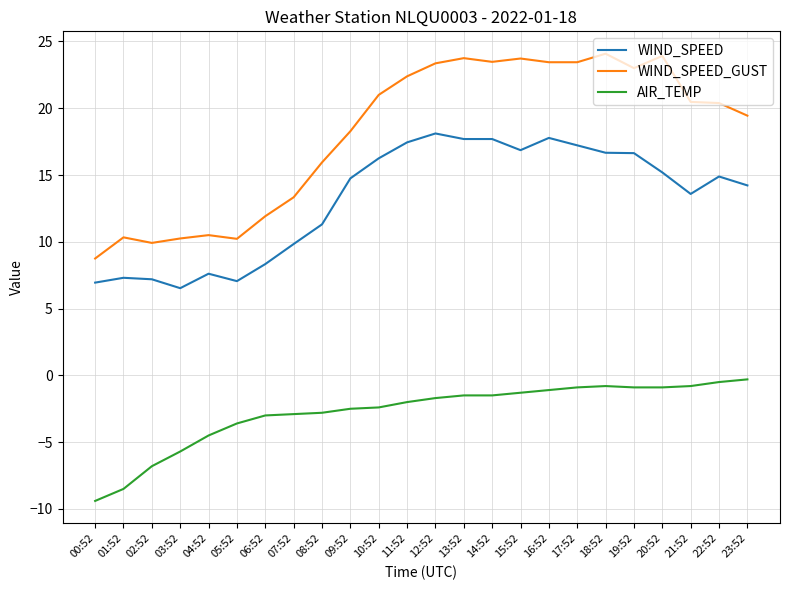

What position from the right is 20:52?

4